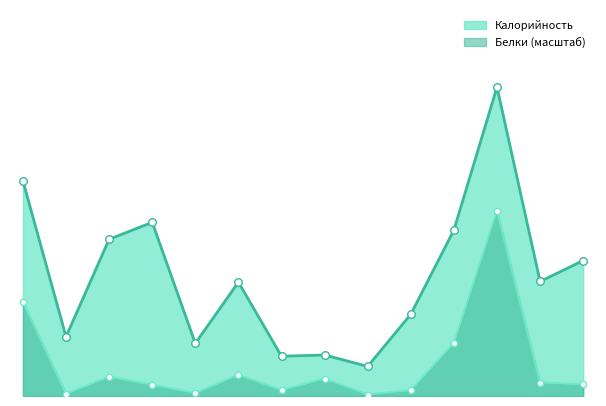

Which series contains the highest Y value?

Калорийность